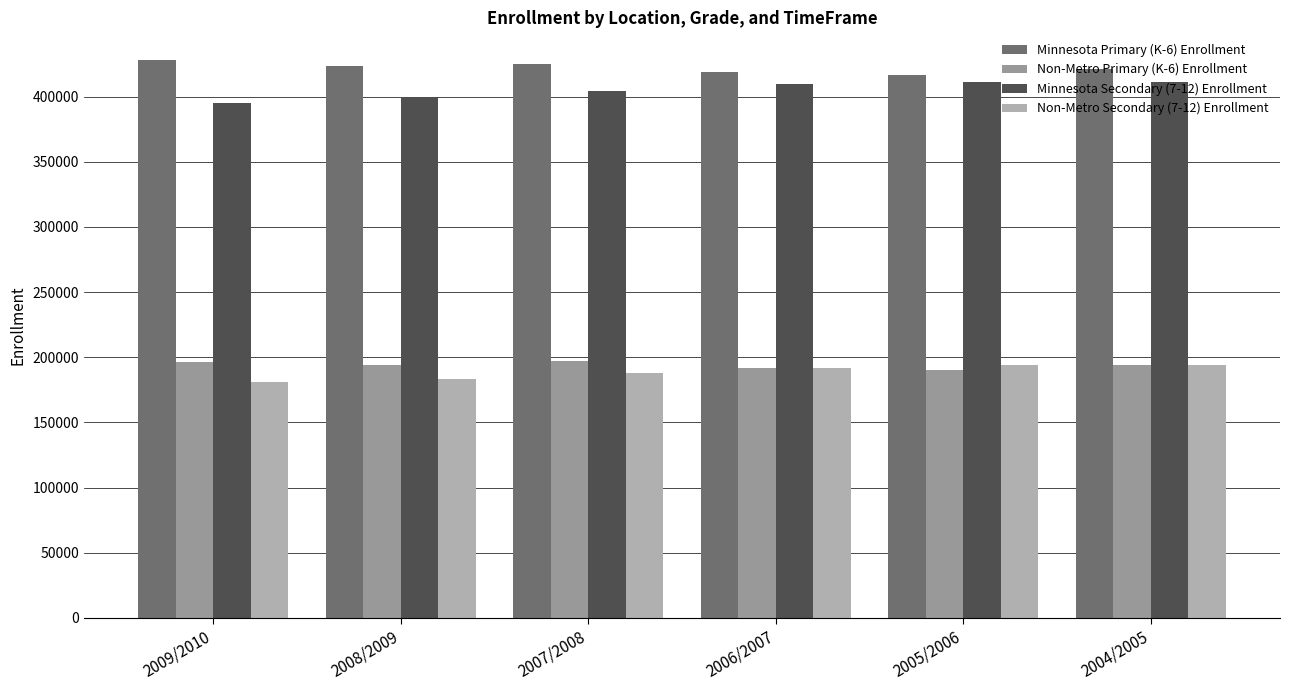

Reading right to left, transcribe all the data shown in this chart.

Minnesota Primary (K-6) Enrollment: 2004/2005=421467	2005/2006=416385	2006/2007=418628	2007/2008=424835	2008/2009=423519	2009/2010=427833
Non-Metro Primary (K-6) Enrollment: 2004/2005=194376	2005/2006=189979	2006/2007=191821	2007/2008=197189	2008/2009=193984	2009/2010=196128
Minnesota Secondary (7-12) Enrollment: 2004/2005=411127	2005/2006=411093	2006/2007=409615	2007/2008=404555	2008/2009=398893	2009/2010=394864
Non-Metro Secondary (7-12) Enrollment: 2004/2005=194376	2005/2006=193989	2006/2007=191599	2007/2008=188081	2008/2009=183649	2009/2010=181083